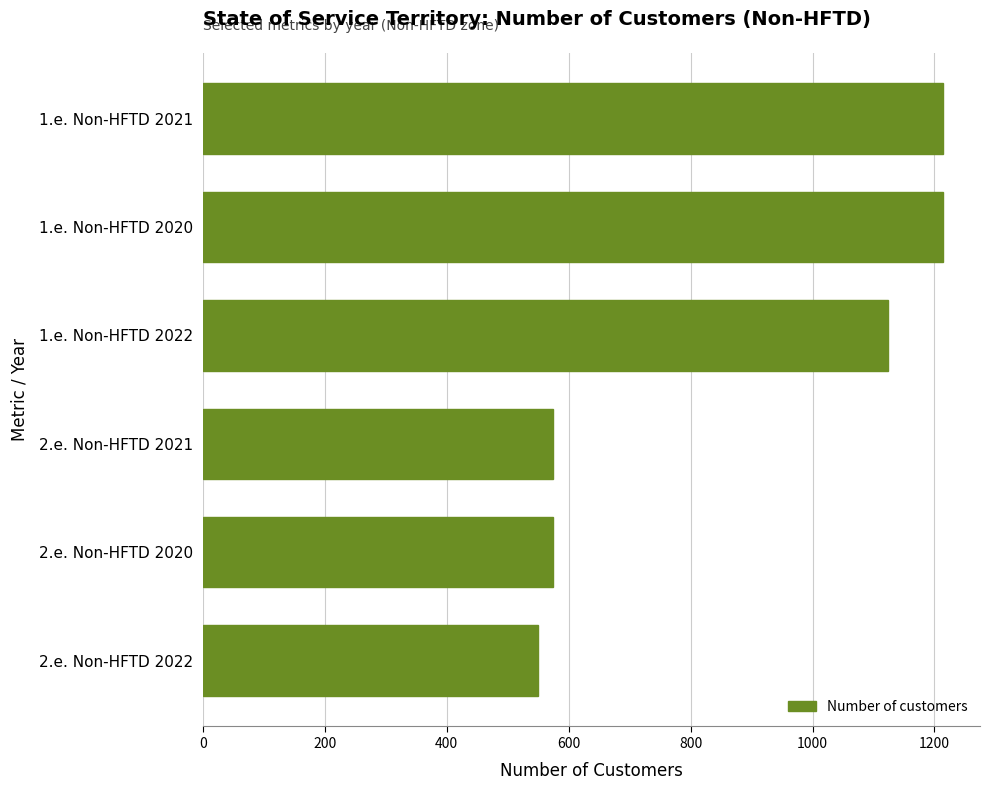

The chart shows a value of 757 at 2.e. Non-HFTD 2022. True or false?

False